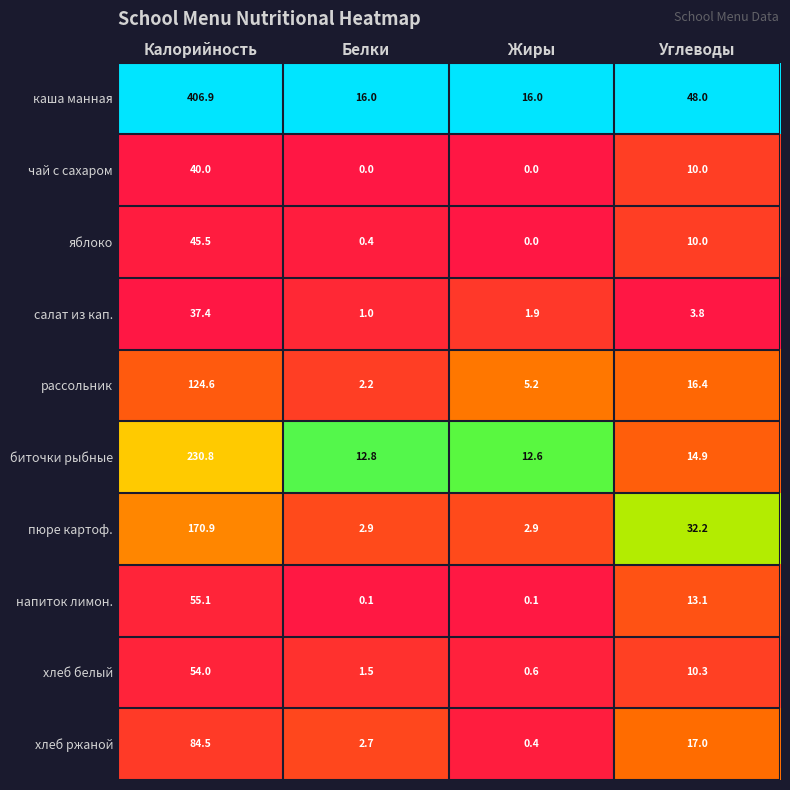

What is the difference between the highest and lowest values at Углеводы?

44.2